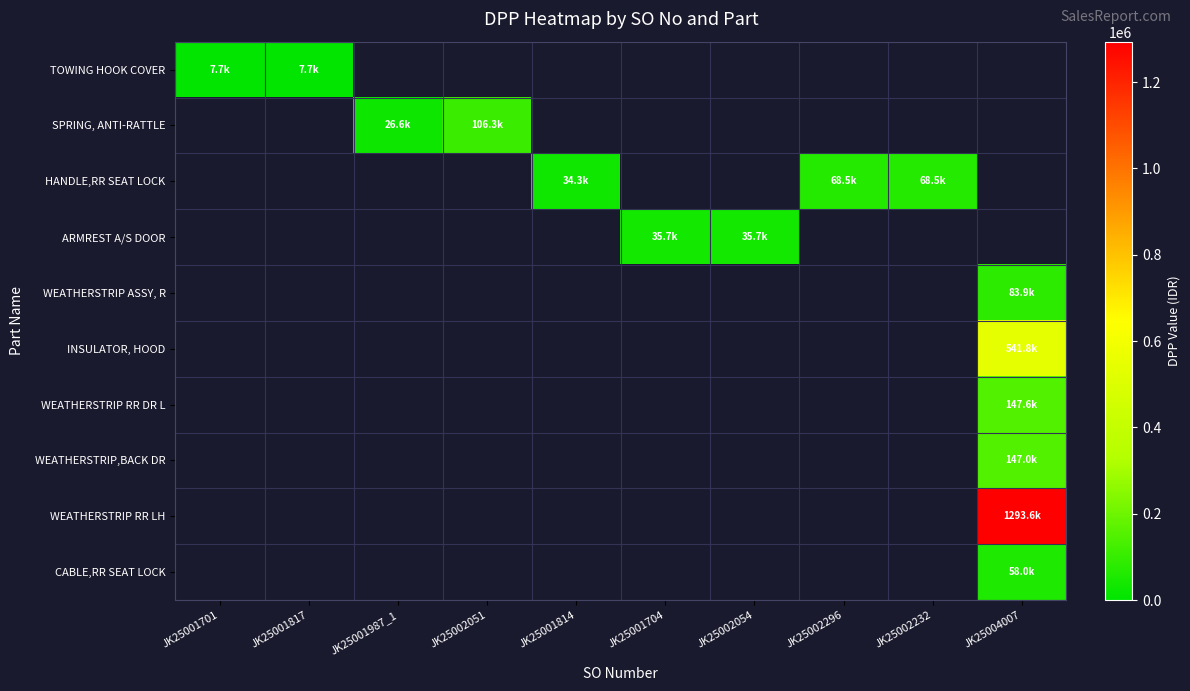

List the labels in order of TOWING HOOK COVER value, largest first.

JK25001701, JK25001817, JK25001987_1, JK25002051, JK25001814, JK25001704, JK25002054, JK25002296, JK25002232, JK25004007